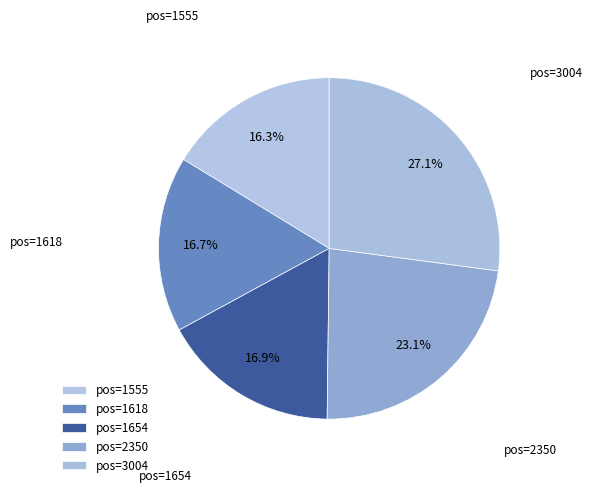

Does any single category account for the majority?

No